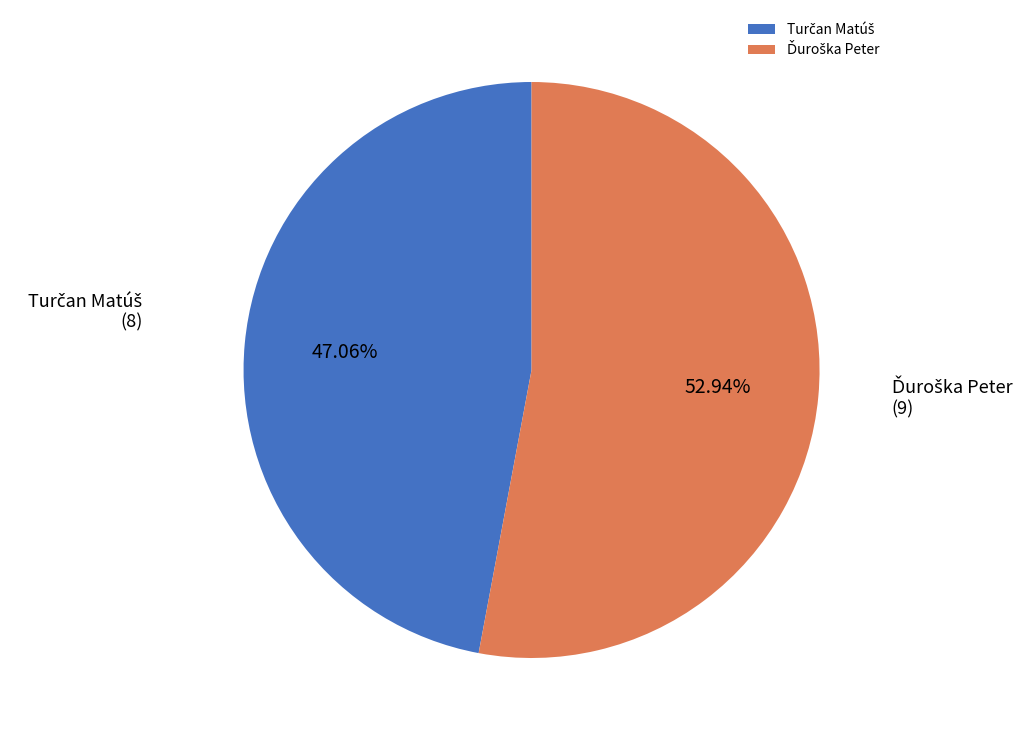

To the nearest percent, what is the average slice percentage?

50%